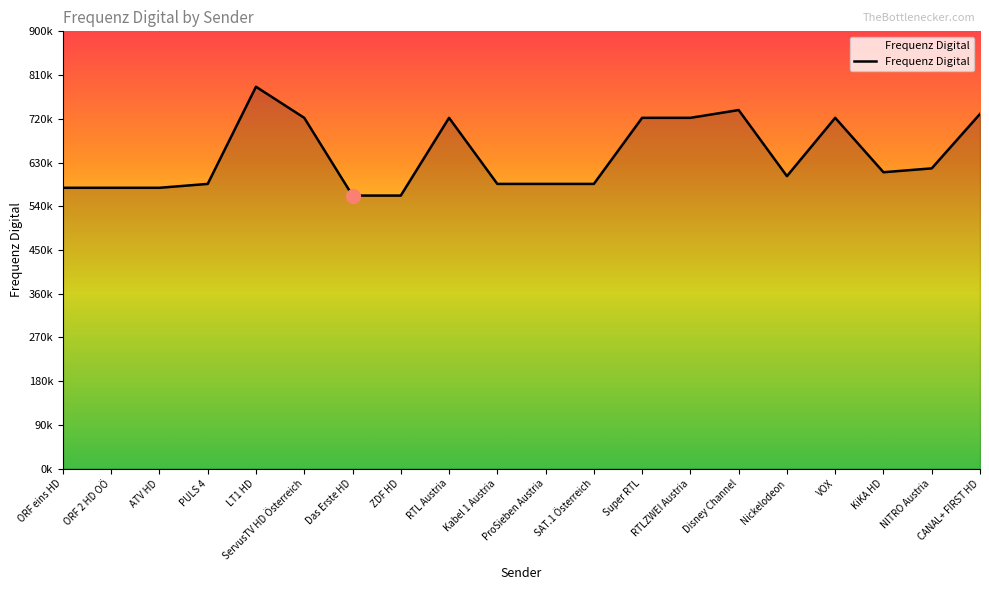

What is the sum of the values at Nickelodeon and NITRO Austria?

1220000